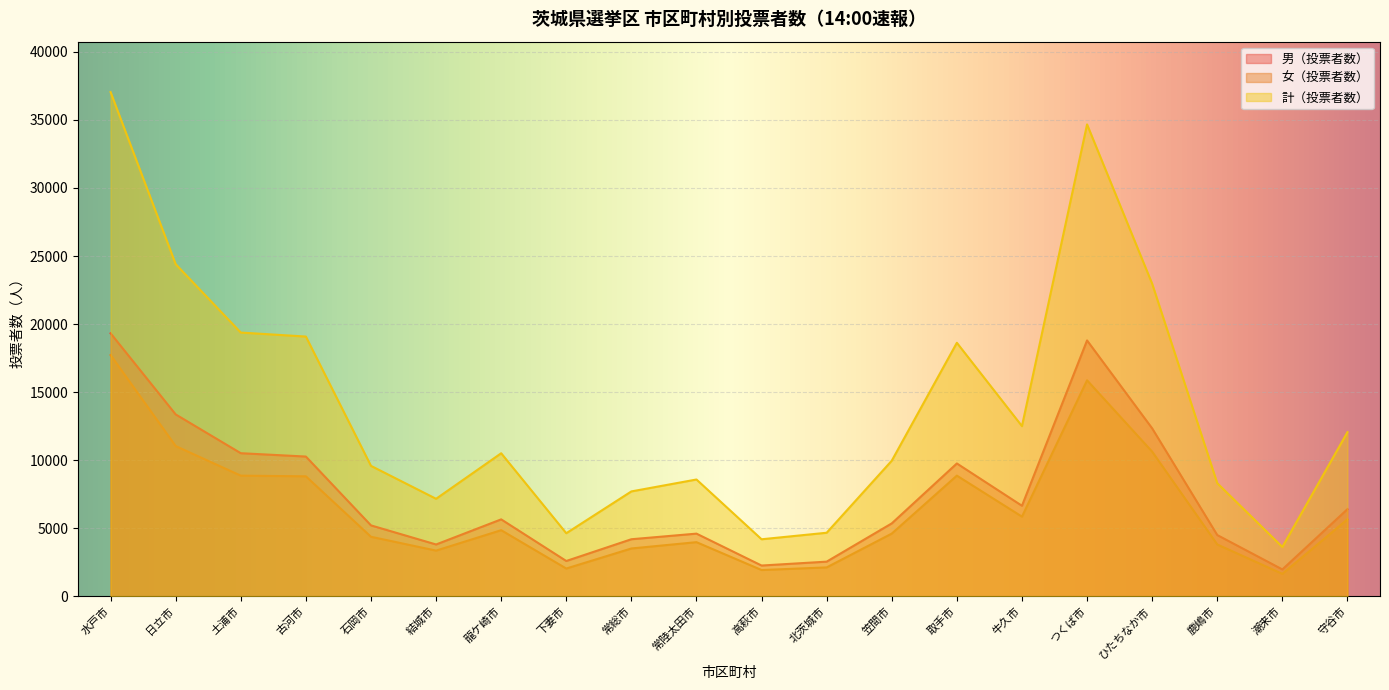

How many data points in 計（投票者数） are less than 10509?

10